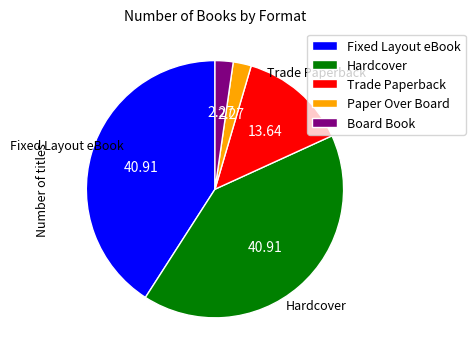

Combined, do Board Book and Hardcover account for over 50%?

No